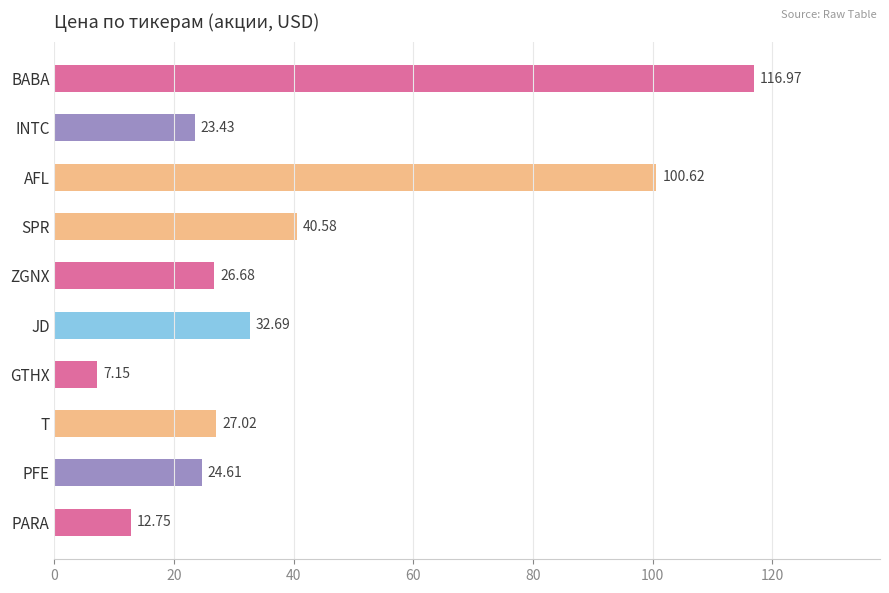

What is the label of the 8th bar from the top?

T